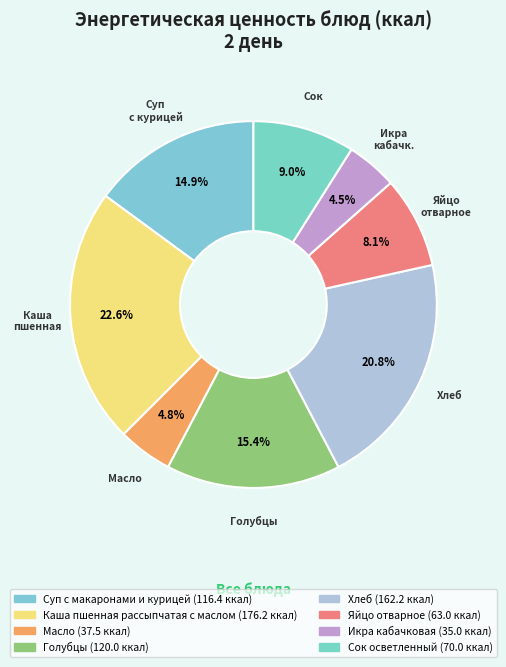

True or false: Сок осветленный accounts for 15% of the total.

False